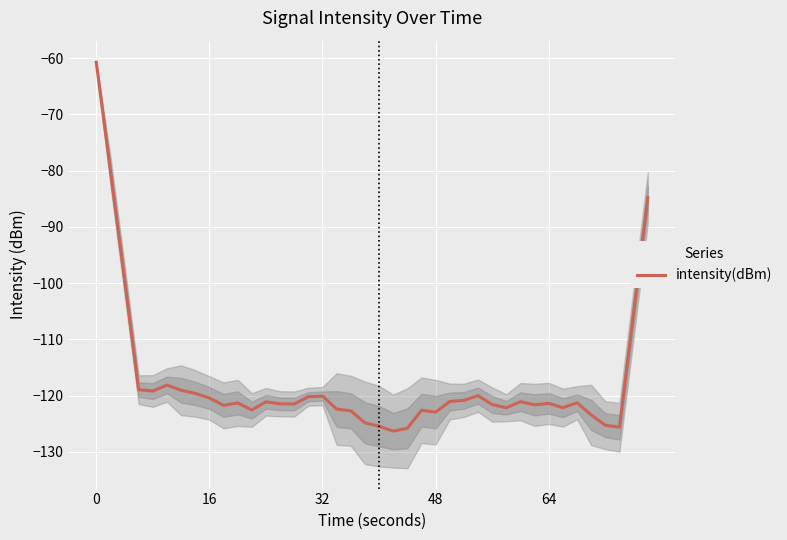

How many distinct data groups are displayed?

1